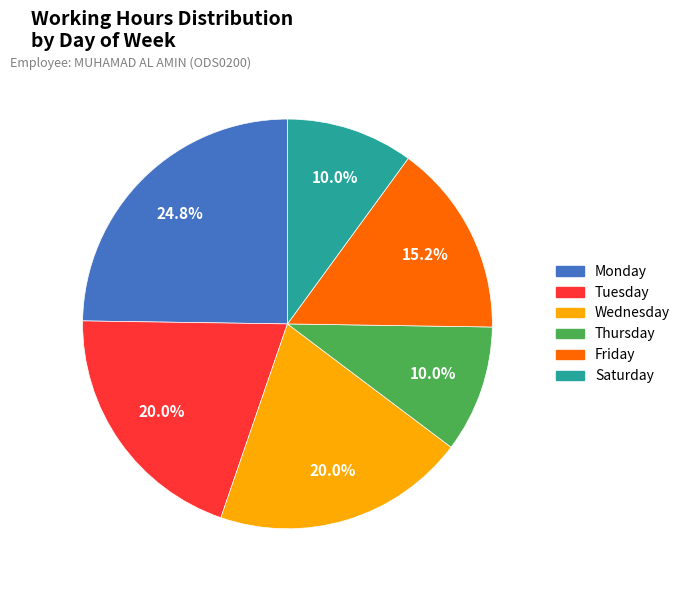

Is there any slice that represents more than half of the pie?

No